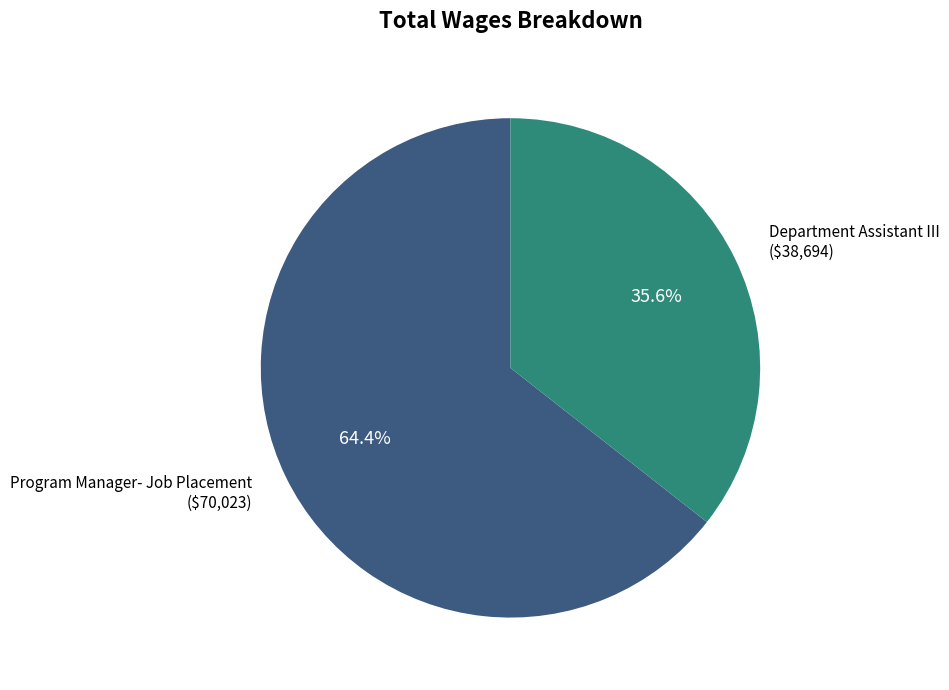

Does any single category account for the majority?

Yes